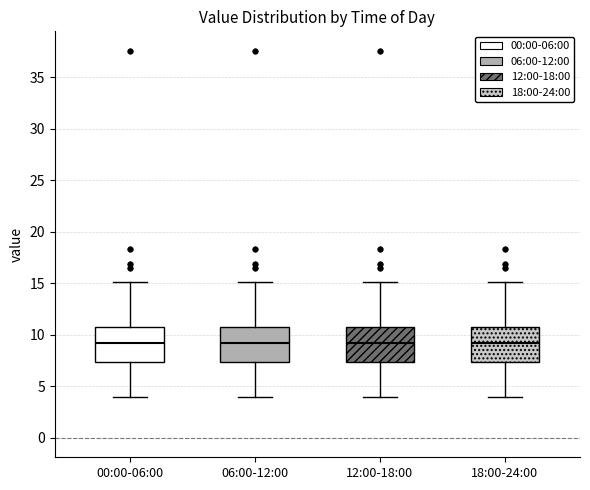

Reading left to right, read every box against the y-axis: the position of its median line, the range the box covers, and the ends of its whiskers. The values are not printed on the chart, so give them approximately, as read against the axis.

00:00-06:00: median 9.5, box 7.5 to 10.5, whiskers 4.0 to 15.0
06:00-12:00: median 9.5, box 7.5 to 10.5, whiskers 4.0 to 15.0
12:00-18:00: median 9.5, box 7.5 to 10.5, whiskers 4.0 to 15.0
18:00-24:00: median 9.5, box 7.5 to 10.5, whiskers 4.0 to 15.0